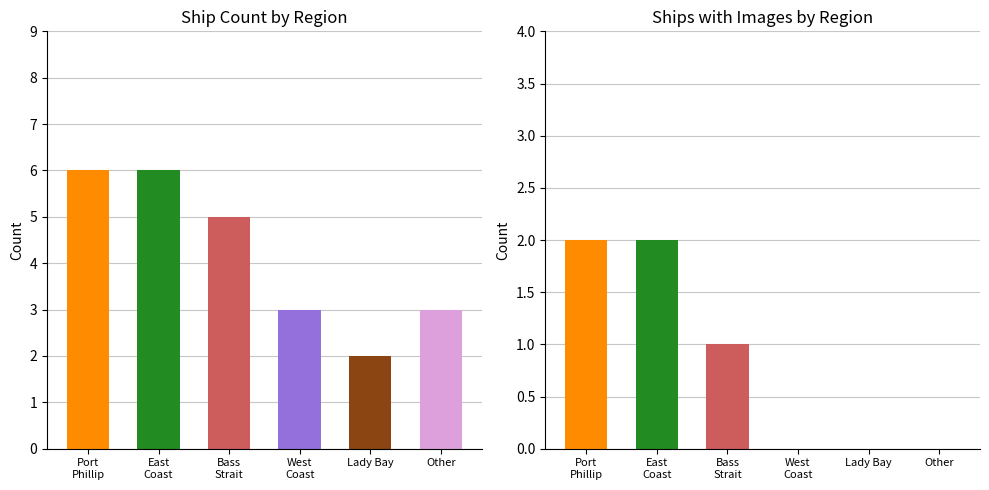

True or false: the data shows 2 at Bass Strait.

False